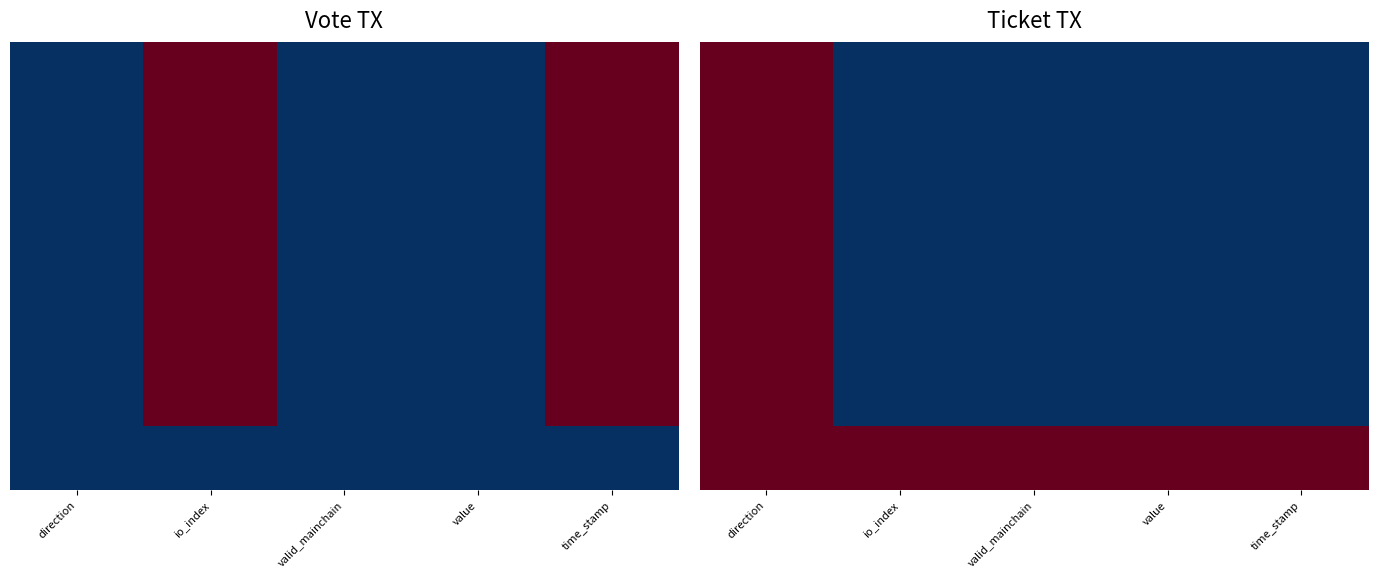

How many series are shown in this chart?

14